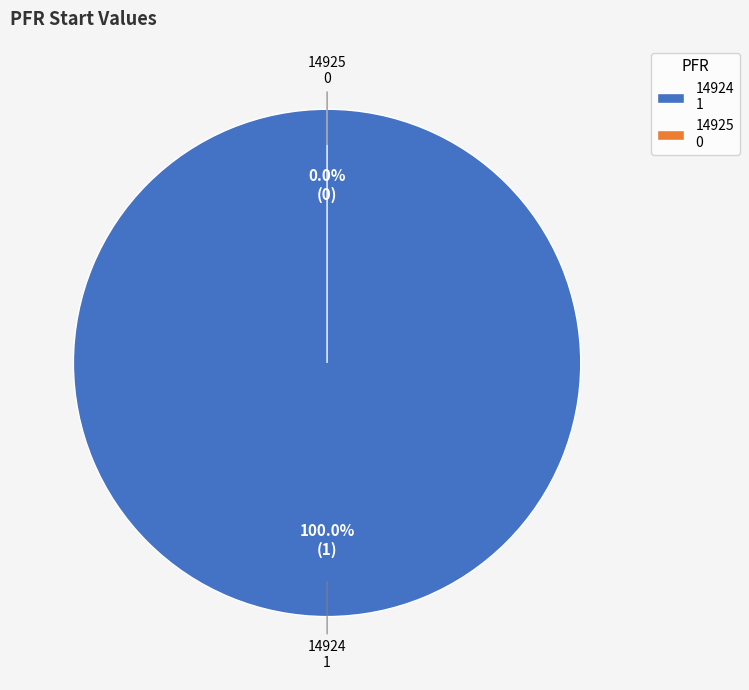

Between 14925 and 14924, which is larger?

14924